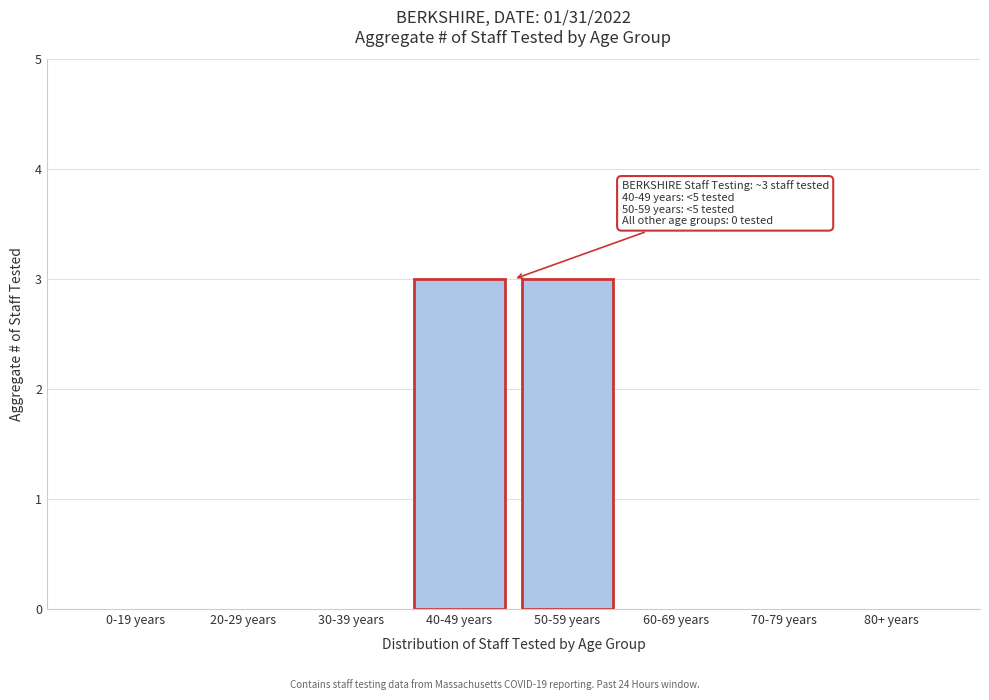

Reading right to left, transcribe all the data shown in this chart.

80+ years=0	70-79 years=0	60-69 years=0	50-59 years=3	40-49 years=3	30-39 years=0	20-29 years=0	0-19 years=0